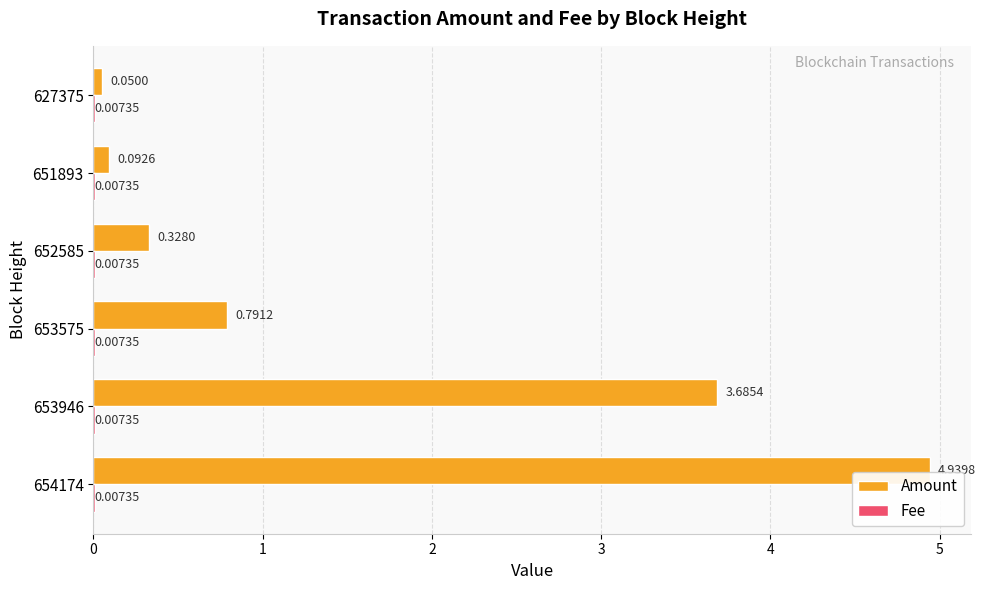

Which series changed the most between 654174 and 653575?

Amount